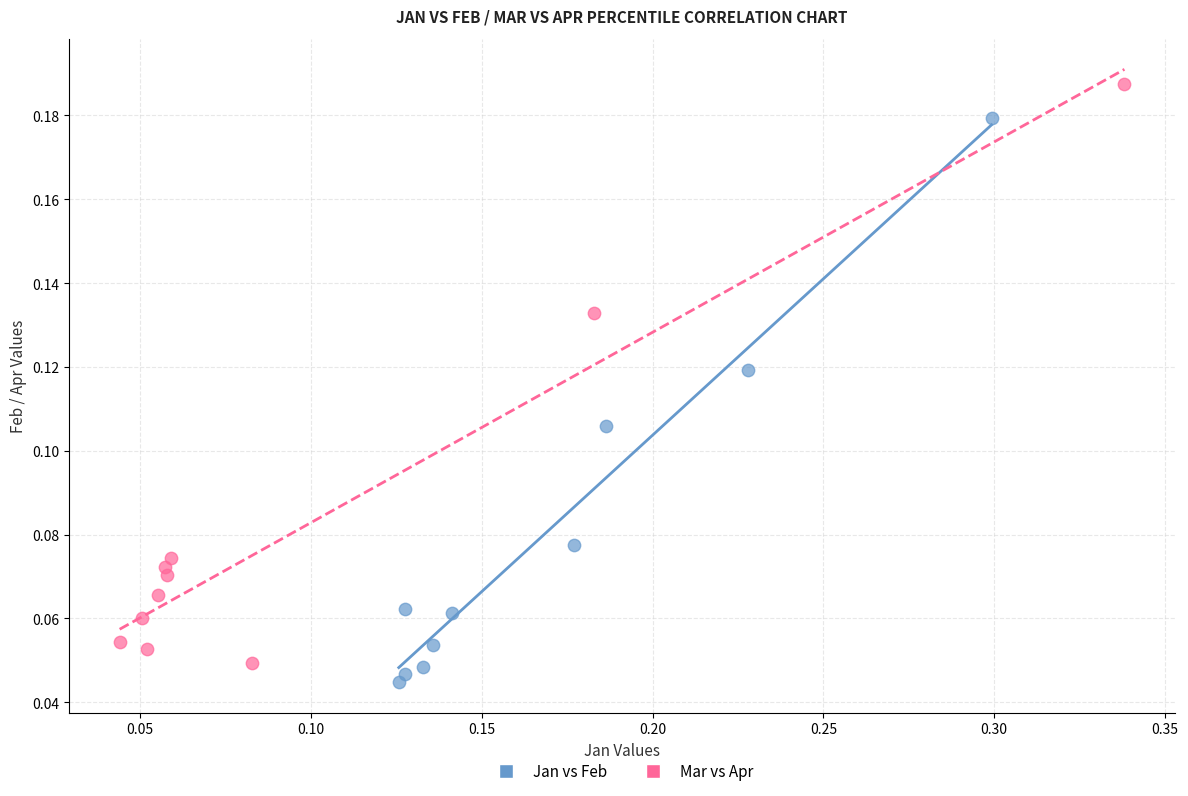

Which series reaches the maximum Y coordinate?

Mar vs Apr